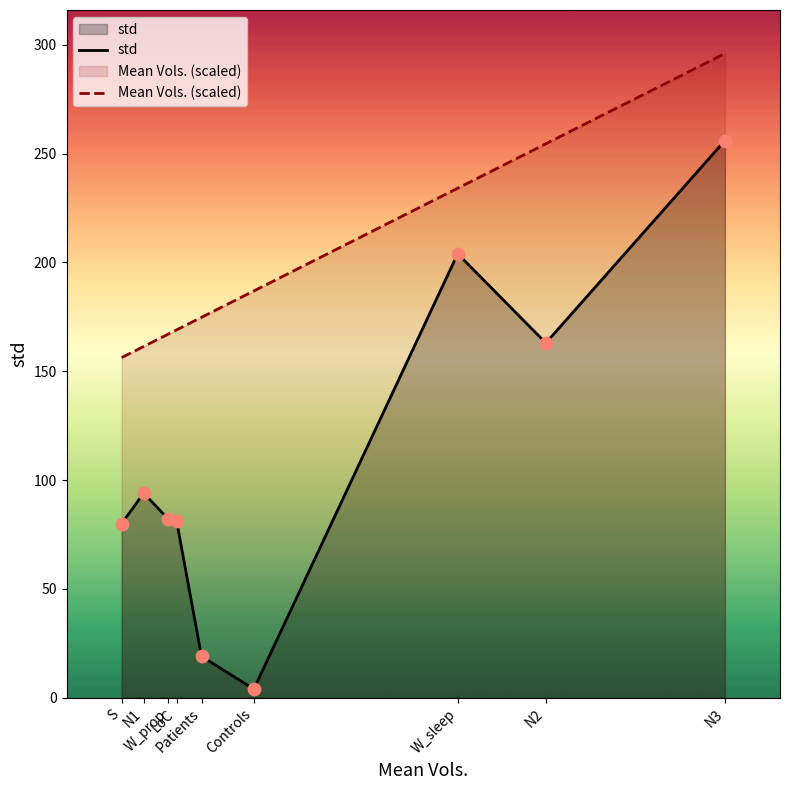

At how many categories does at least one series exceed 149?

9